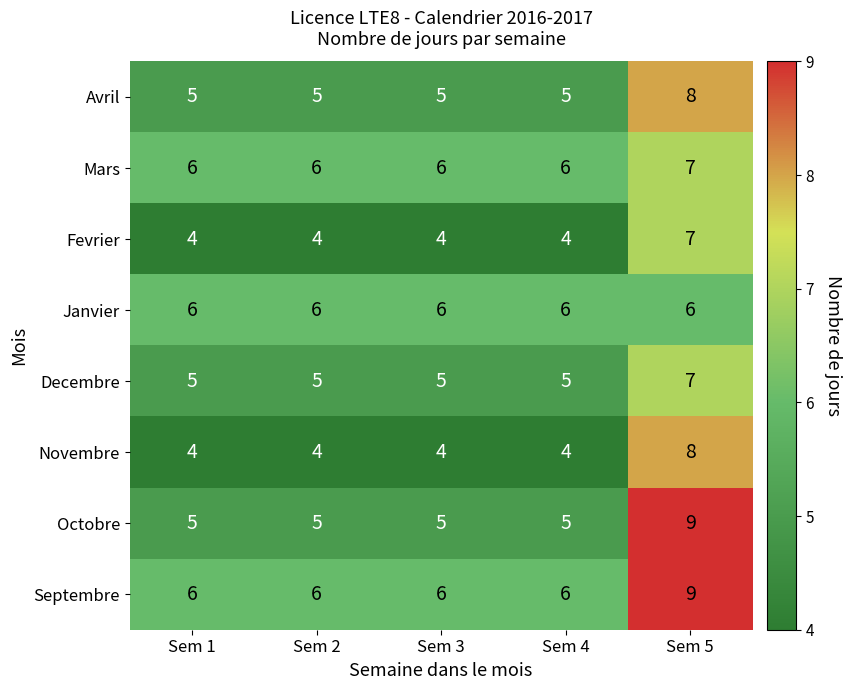

What is the minimum value shown in the chart?

4